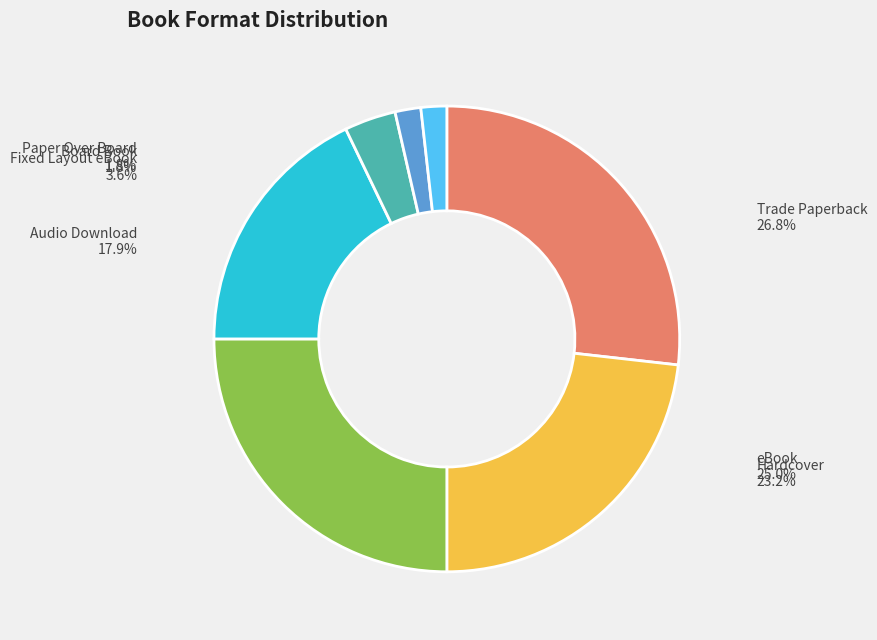

Does any single category account for the majority?

No